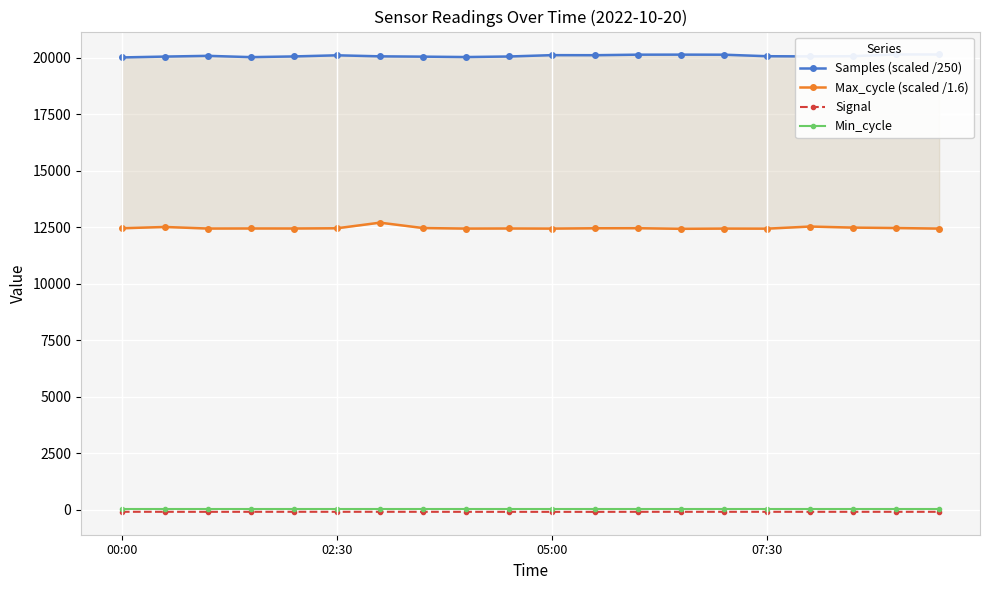

Which has a higher value, 19 or 11?

19